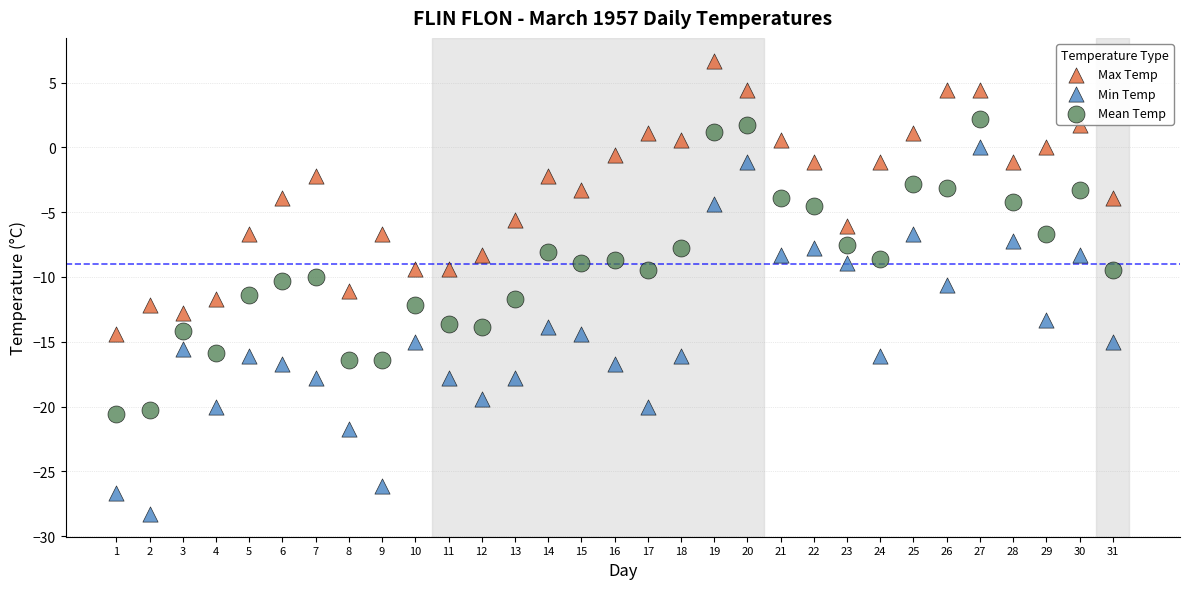

Which series reaches the minimum Y coordinate?

Min Temp